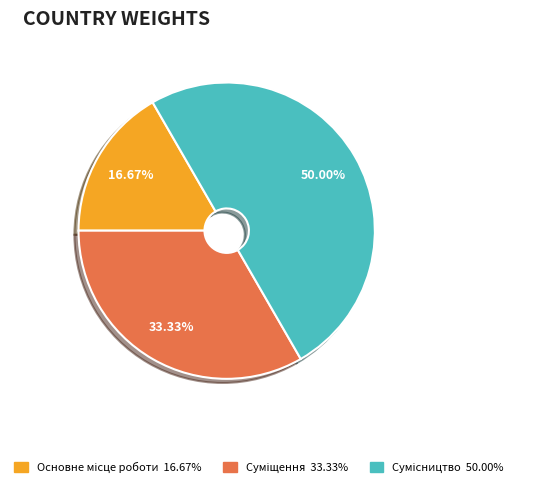

To the nearest percent, what portion does Сумісництво represent?

50%